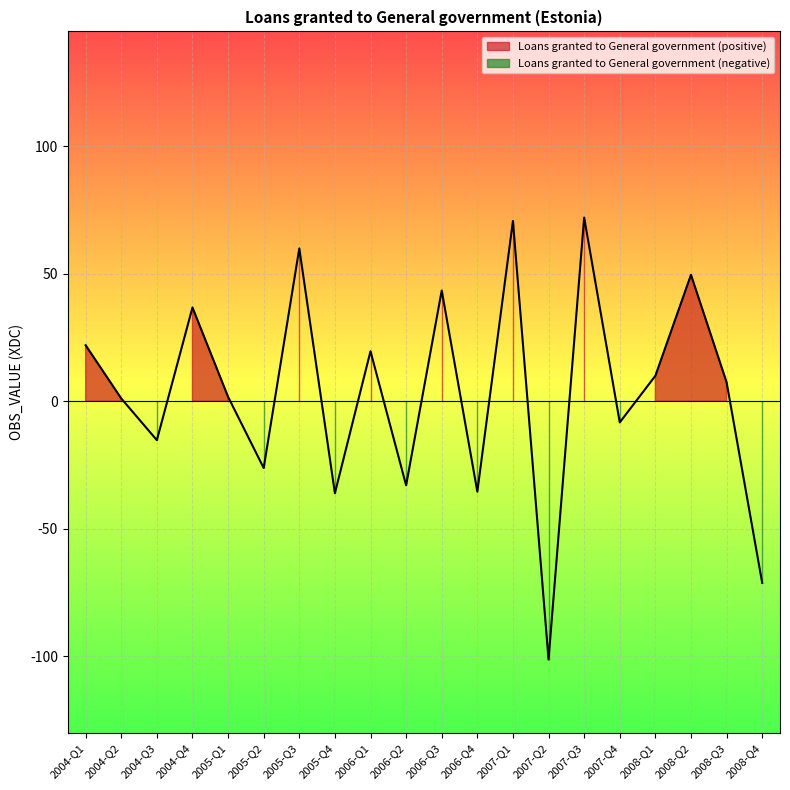

Which label corresponds to the smallest value in the chart?

2007-Q2